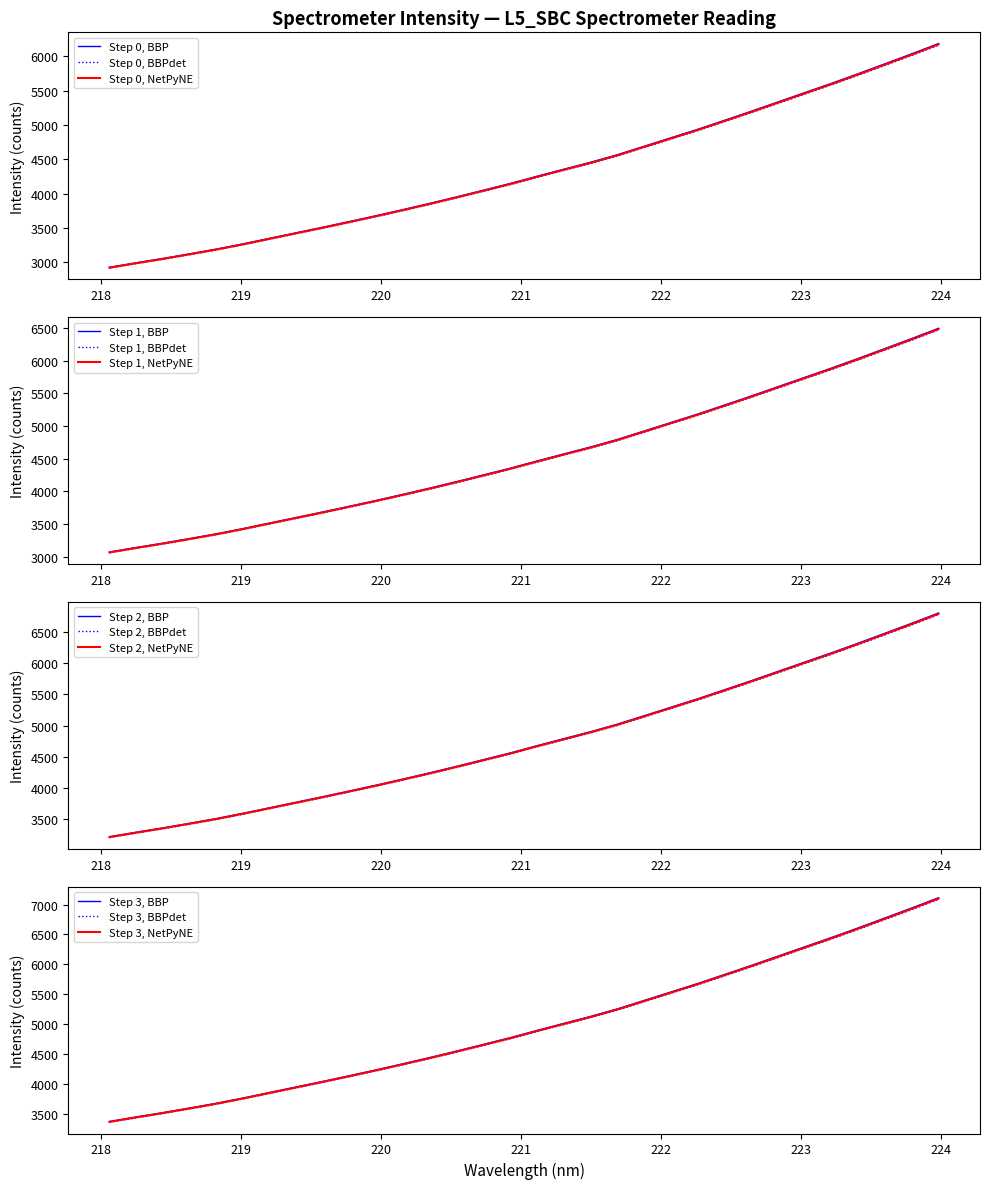

What is the label of the 27th point from the left?

223.0264